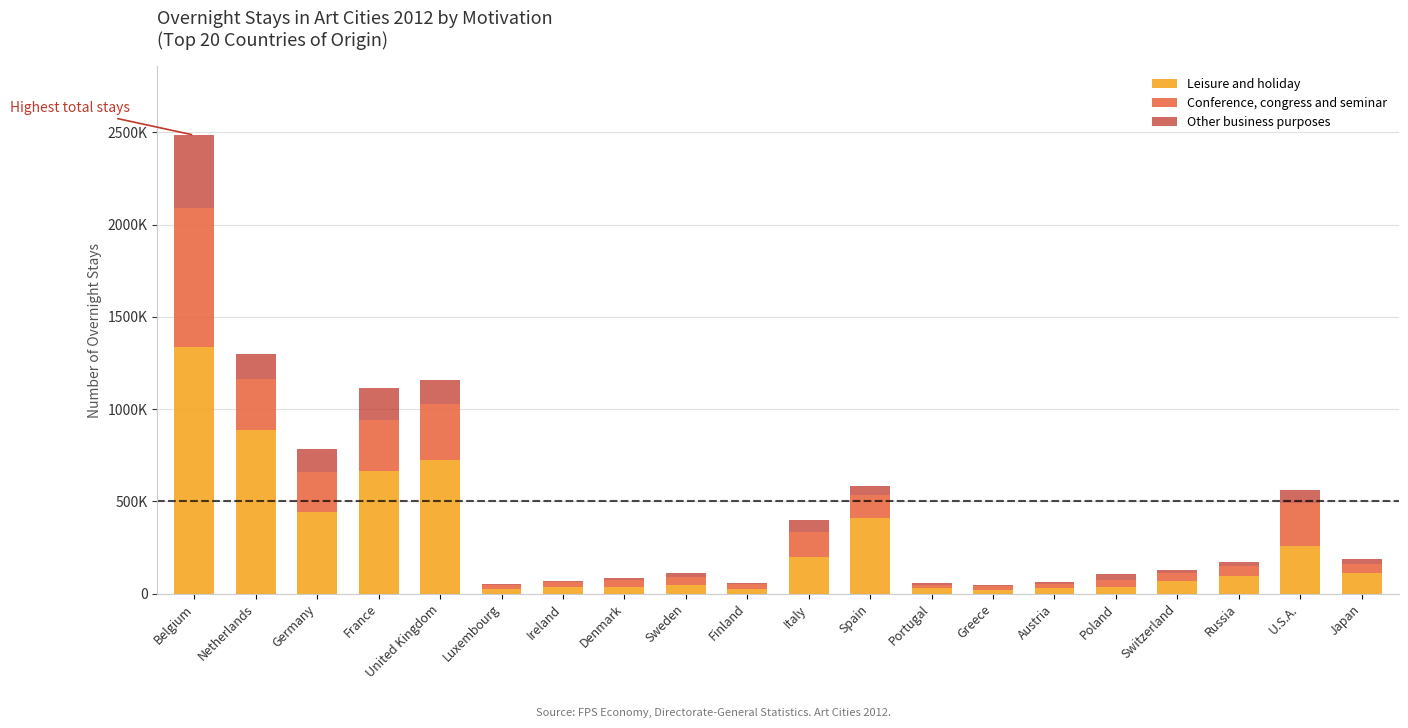

What are all the series names shown in the legend?

Leisure and holiday, Conference, congress and seminar, Other business purposes